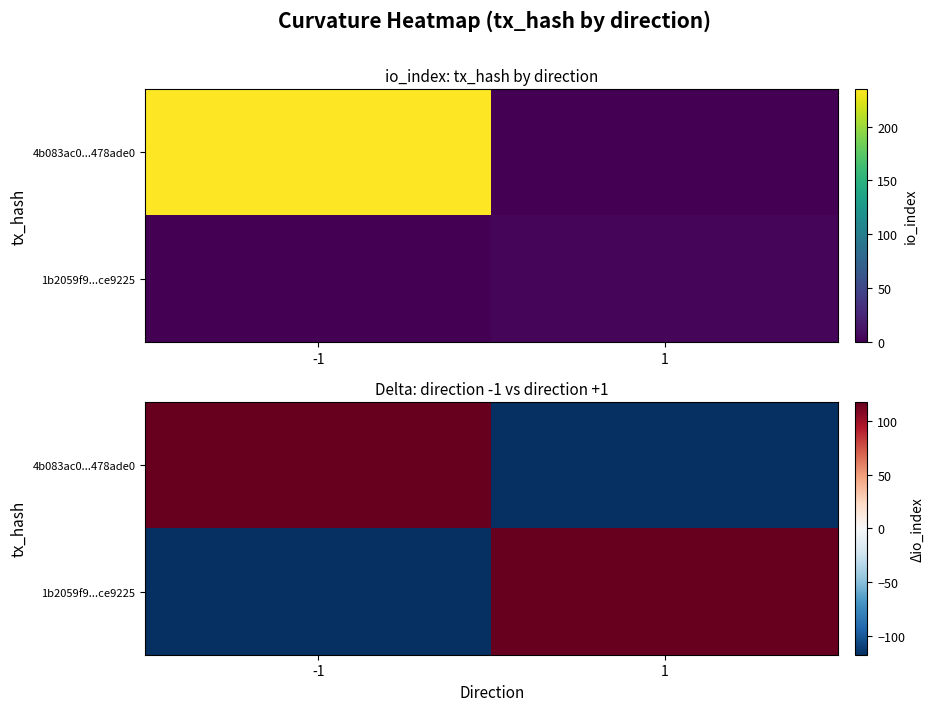

How many negative values does the 1b2059f9...ce9225 series have?

1